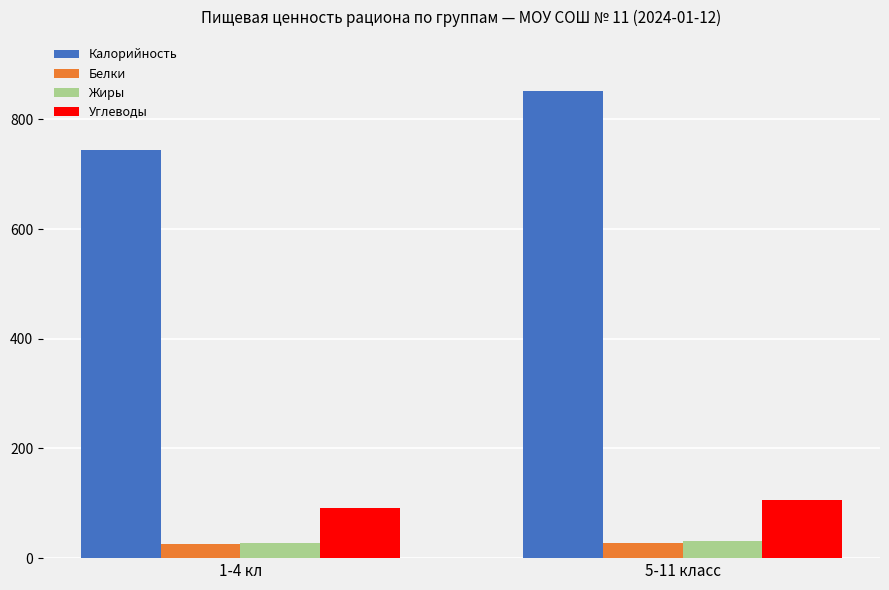

Rank the categories by Калорийность value from highest to lowest.

5-11 класс, 1-4 кл